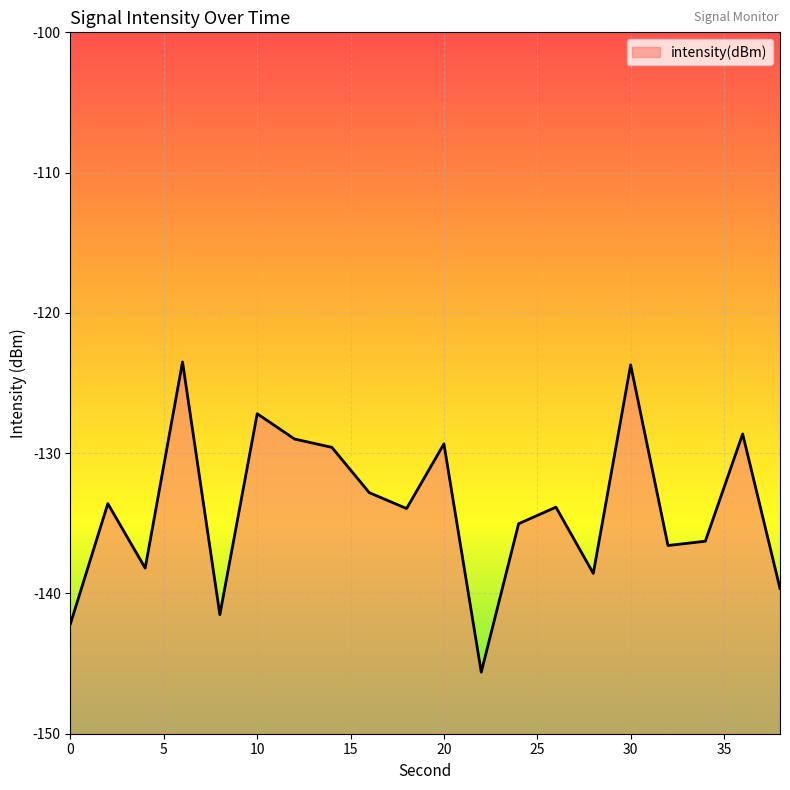

The chart shows a value of -133.9 at 18. True or false?

True